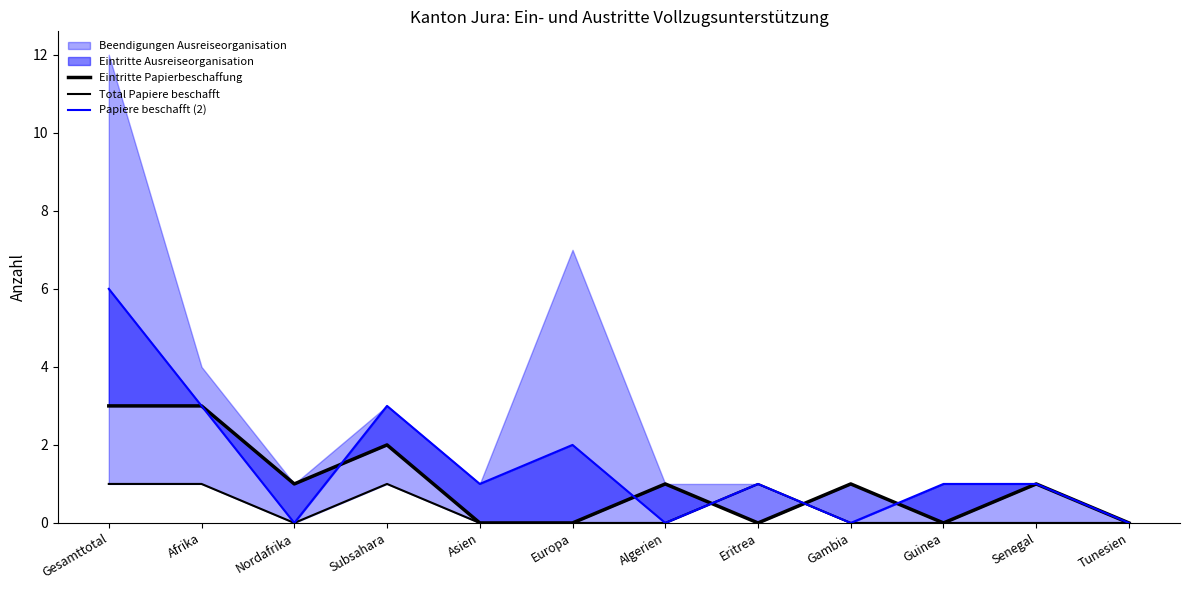

How many positive values does the Eintritte Papierbeschaffung series have?

7